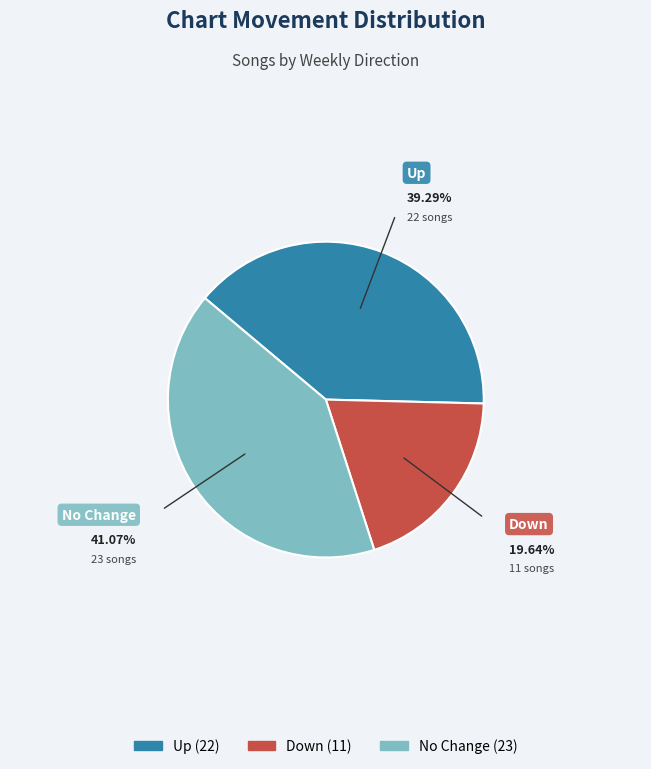

Is there a majority slice in this chart?

No